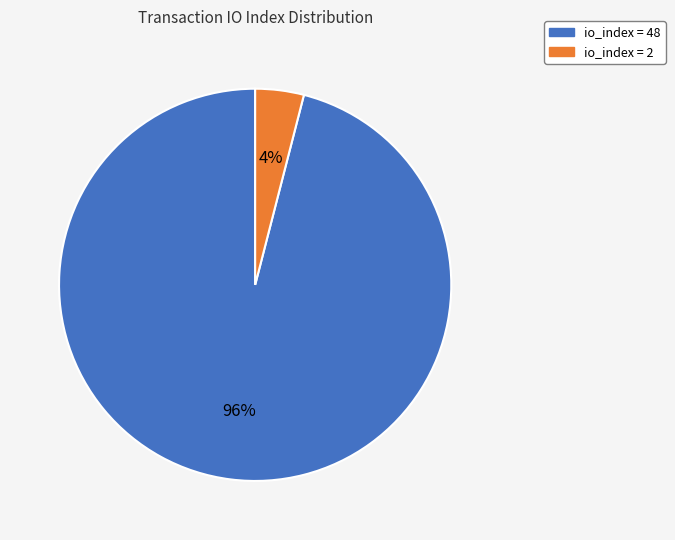

To the nearest percent, what is the average slice percentage?

50%